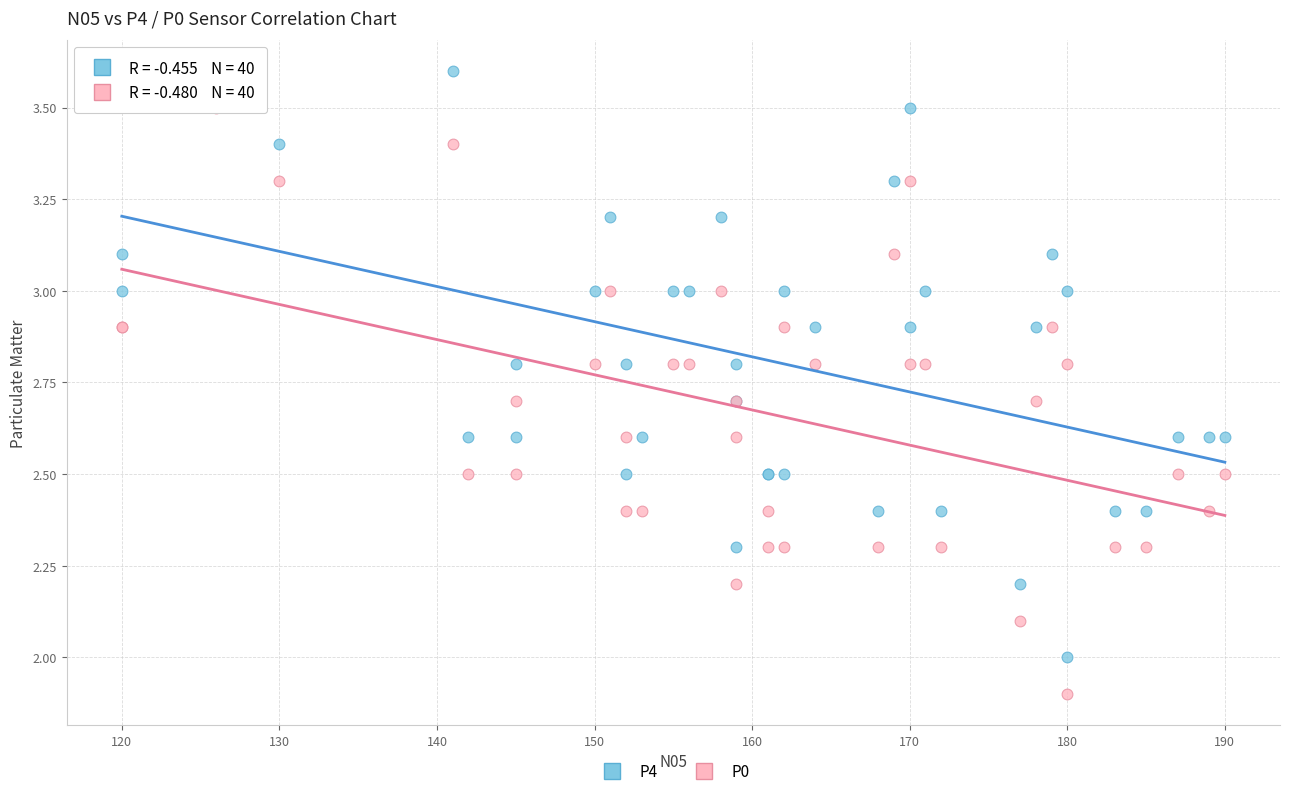

Which series reaches the maximum Y coordinate?

P4